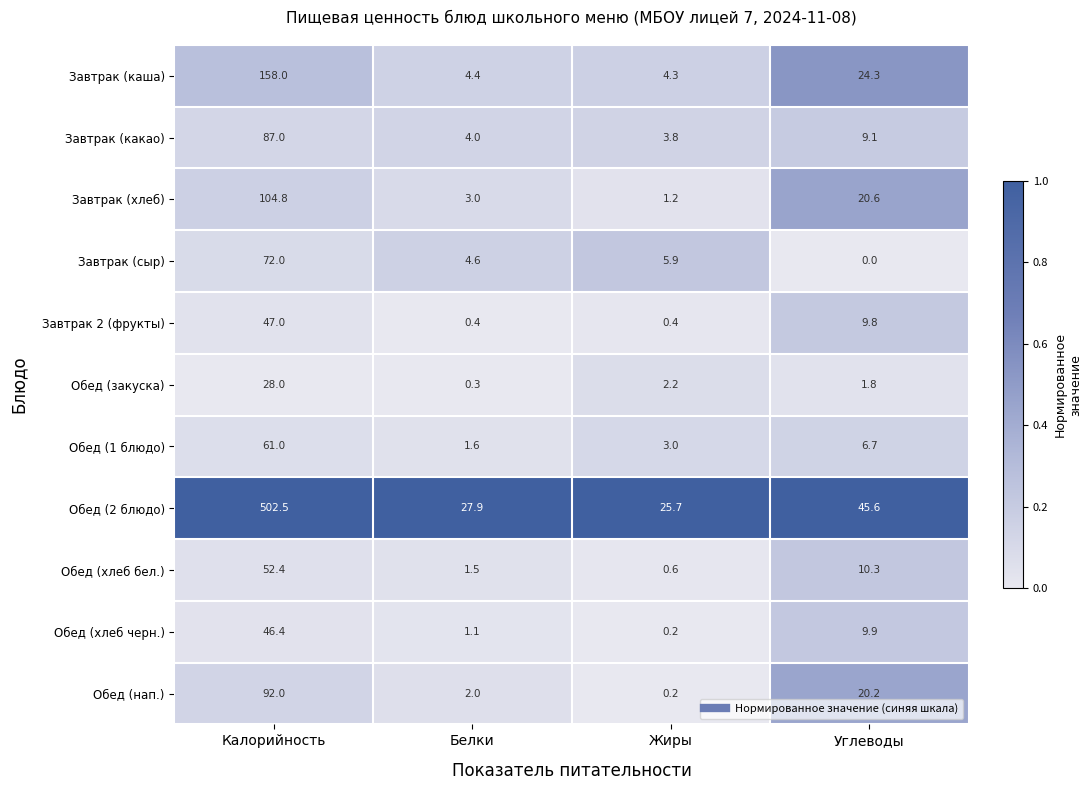

The Обед (закуска) series shows 28.0 at Калорийность. True or false?

True